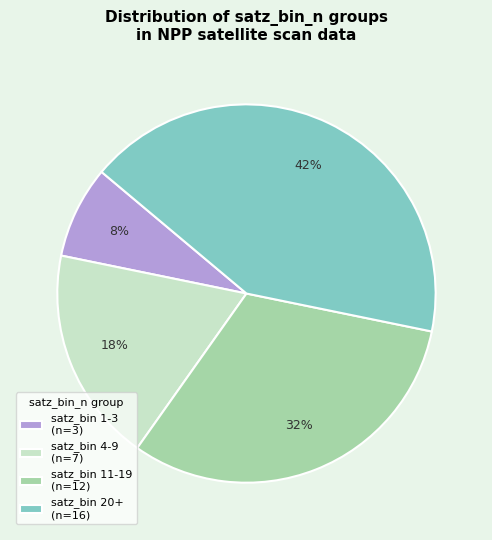

Count the number of slices in the pie.

4